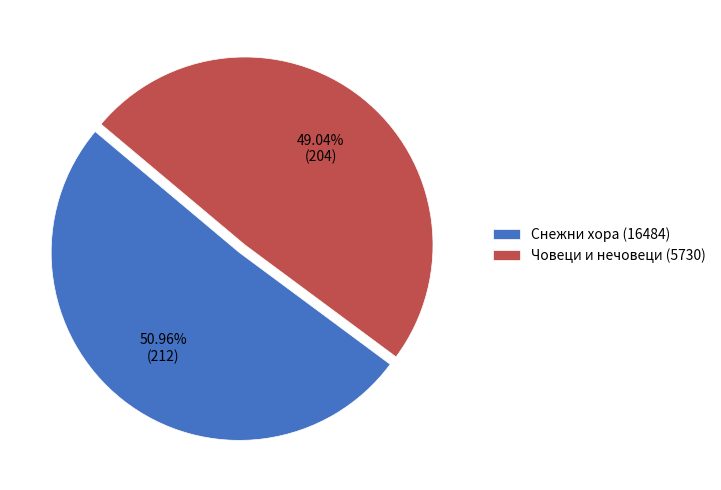

Rank the categories by value from lowest to highest.

Човеци и нечовеци (5730), Снежни хора (16484)